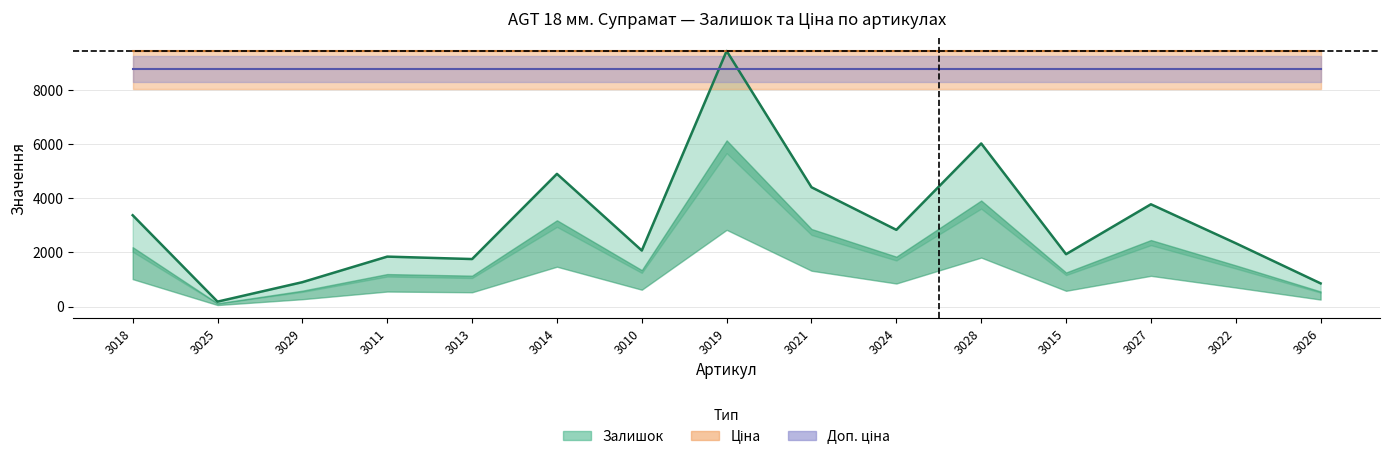

What is the minimum value shown in the chart?

180.2